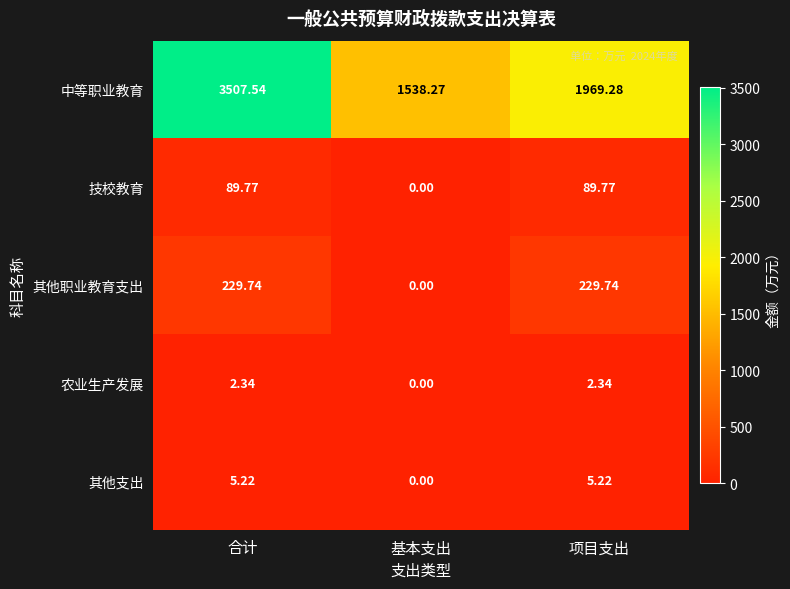

Rank the series at 合计 from lowest to highest value.

农业生产发展, 其他支出, 技校教育, 其他职业教育支出, 中等职业教育